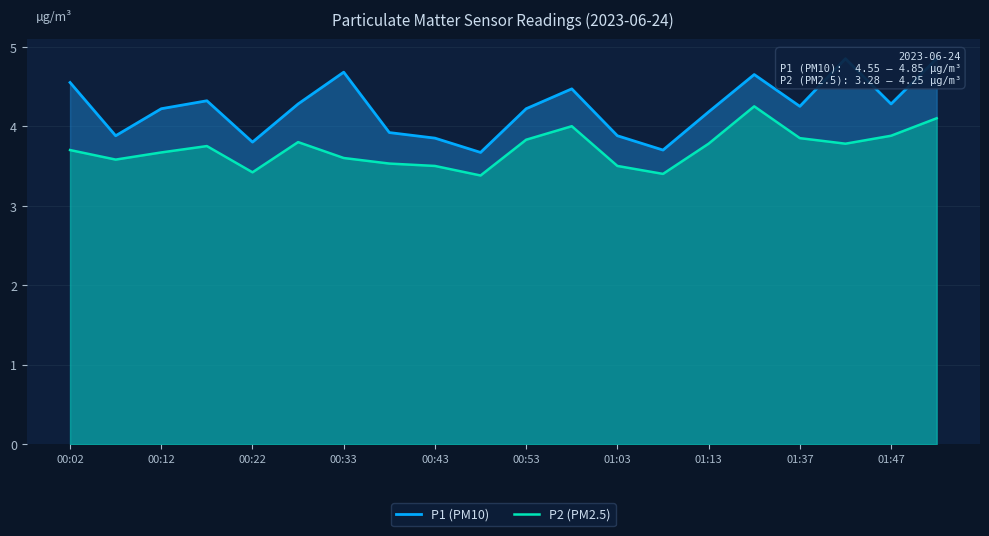

True or false: P1 (PM10) has more than 1 interior local peaks.

True